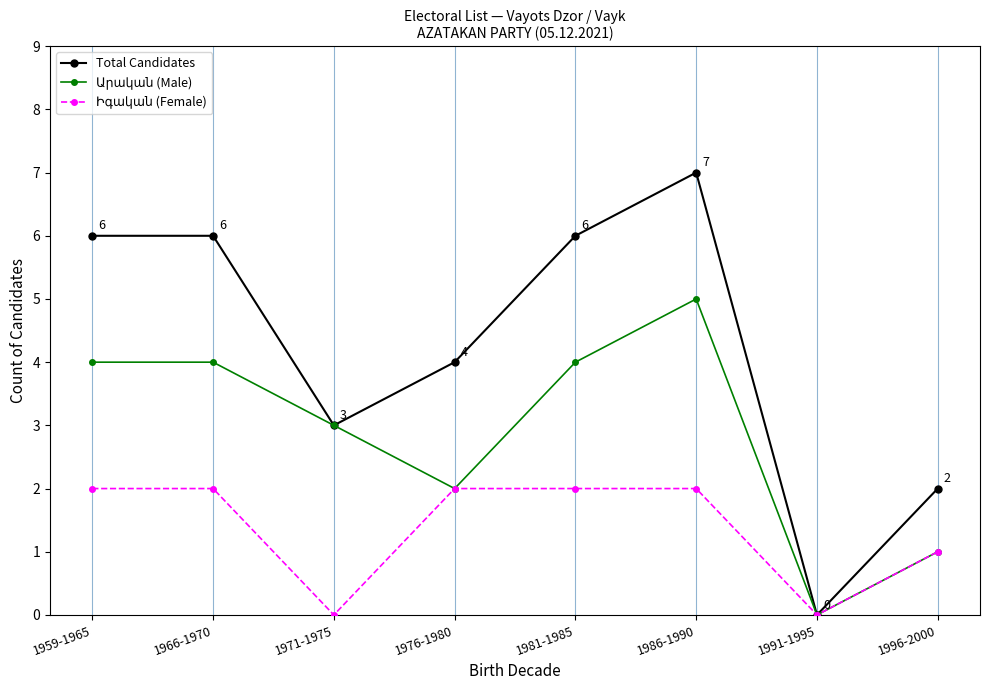

What is the difference between the highest and lowest values at 1971-1975?

3